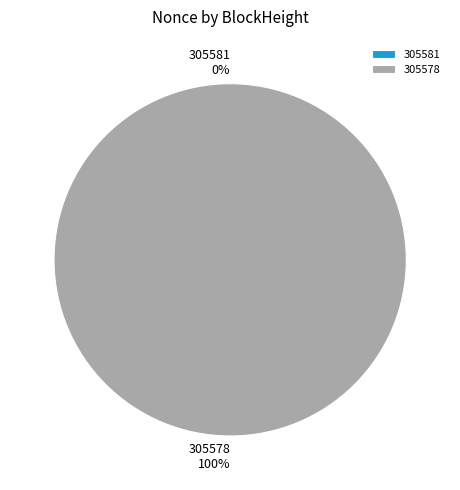

What is the total percentage of 305581 and 305578?

100.0%